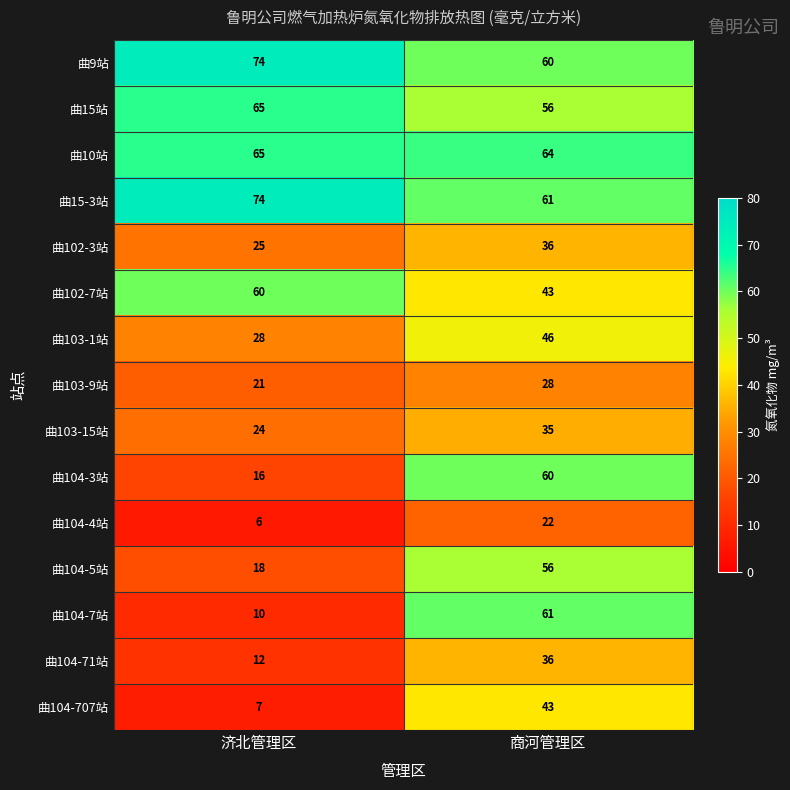

Between 济北管理区 and 商河管理区, which series saw the biggest shift?

曲104-7站